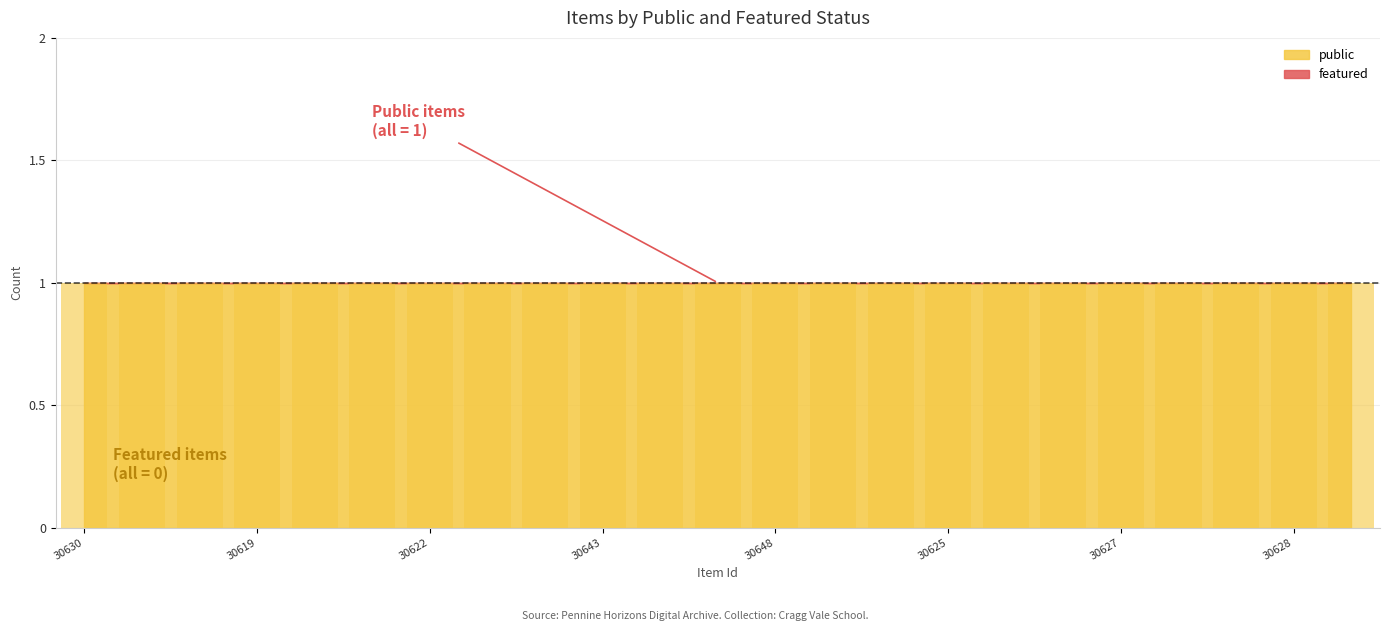

Is it true that featured equals 0 at 30643?

True